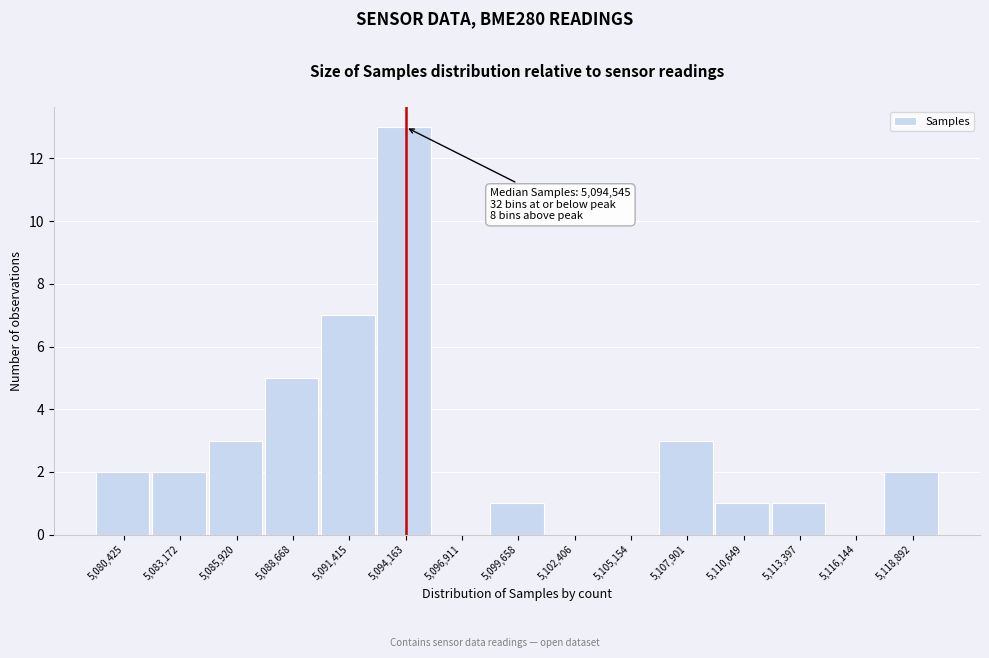

Reading left to right, what are all the values shown in this chart?

5,080,425=2	5,083,172=2	5,085,920=3	5,088,668=5	5,091,415=7	5,094,163=13	5,096,911=0	5,099,658=1	5,102,406=0	5,105,154=0	5,107,901=3	5,110,649=1	5,113,397=1	5,116,144=0	5,118,892=2